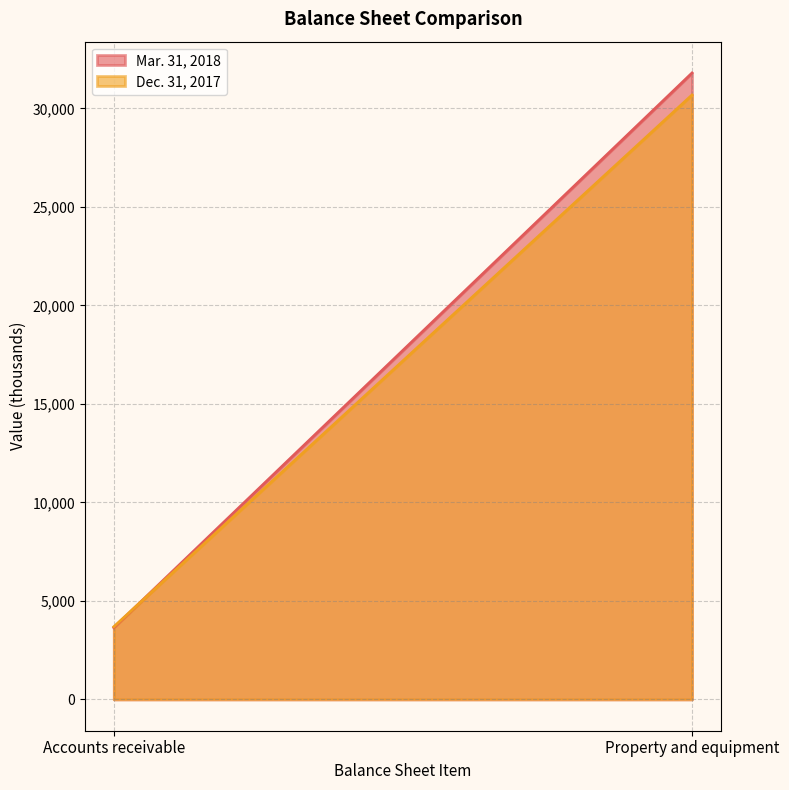

The value of Mar. 31, 2018 at Property and equipment is 31794. True or false?

True